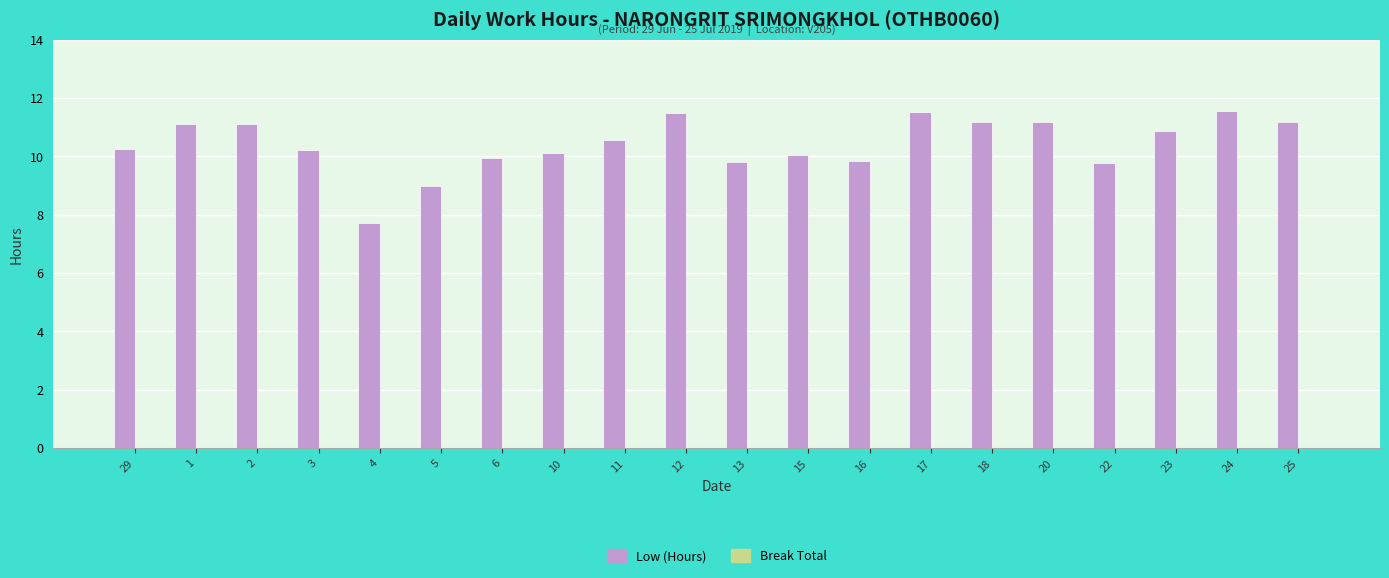

What is the difference between the second highest and second lowest values?

2.5